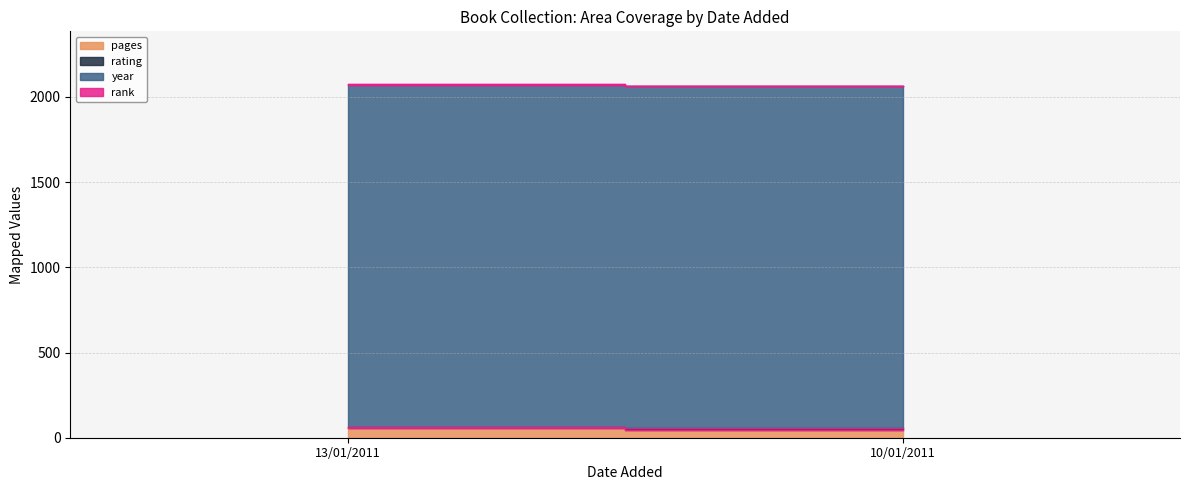

At which category is the sum across all series the highest?

13/01/2011